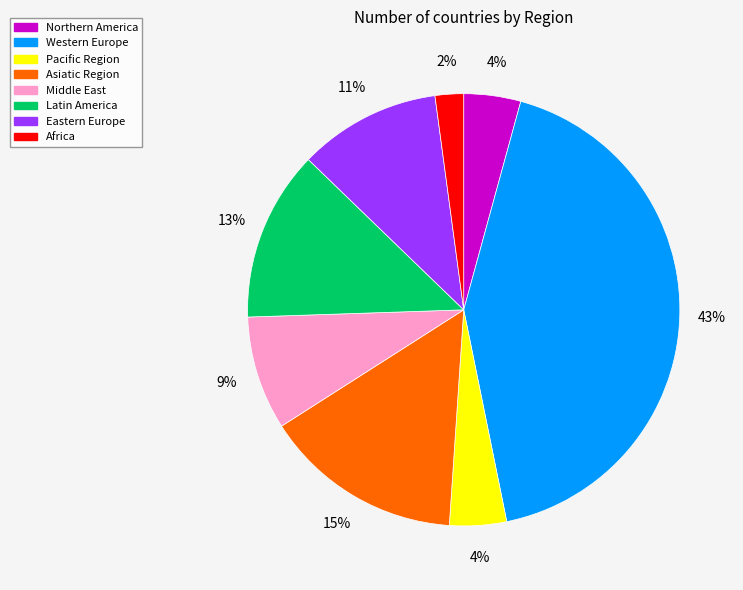

What is the largest slice in the pie chart?

Western Europe